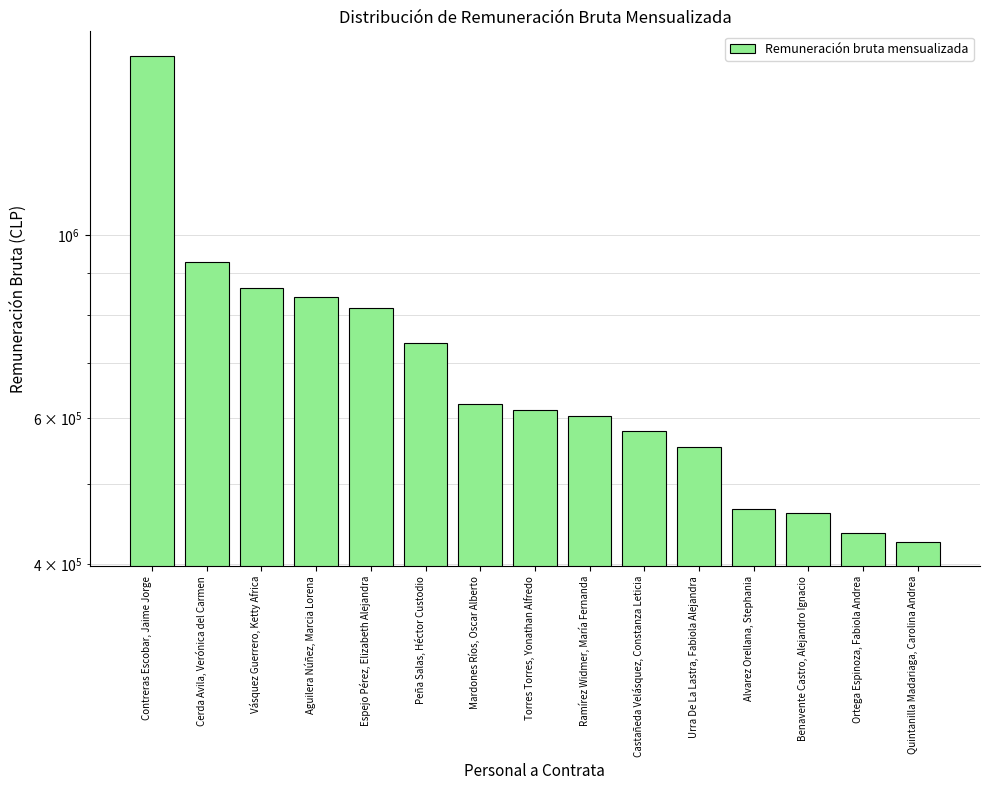

Reading left to right, what are all the values shown in this chart?

1648787	928738	862741	841241	815503	740588	623964	614243	603138	578342	553928	465793	460633	436298	424984